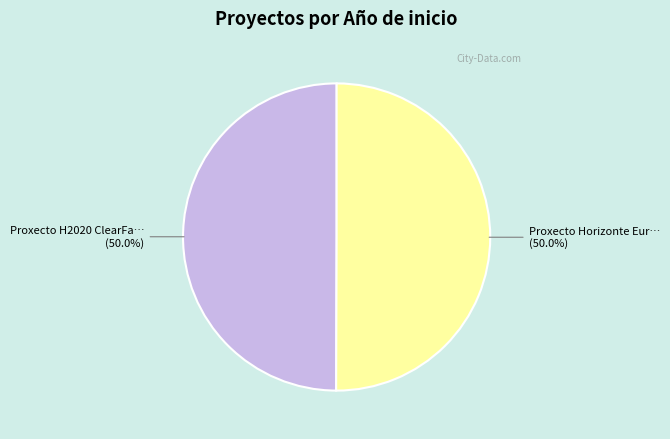

What is the majority slice?

Proxecto Horizonte Europe Foodity